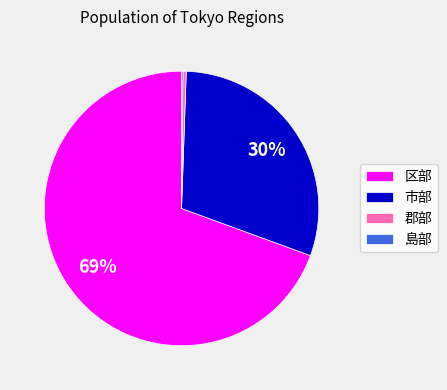

Which slice is the largest?

区部